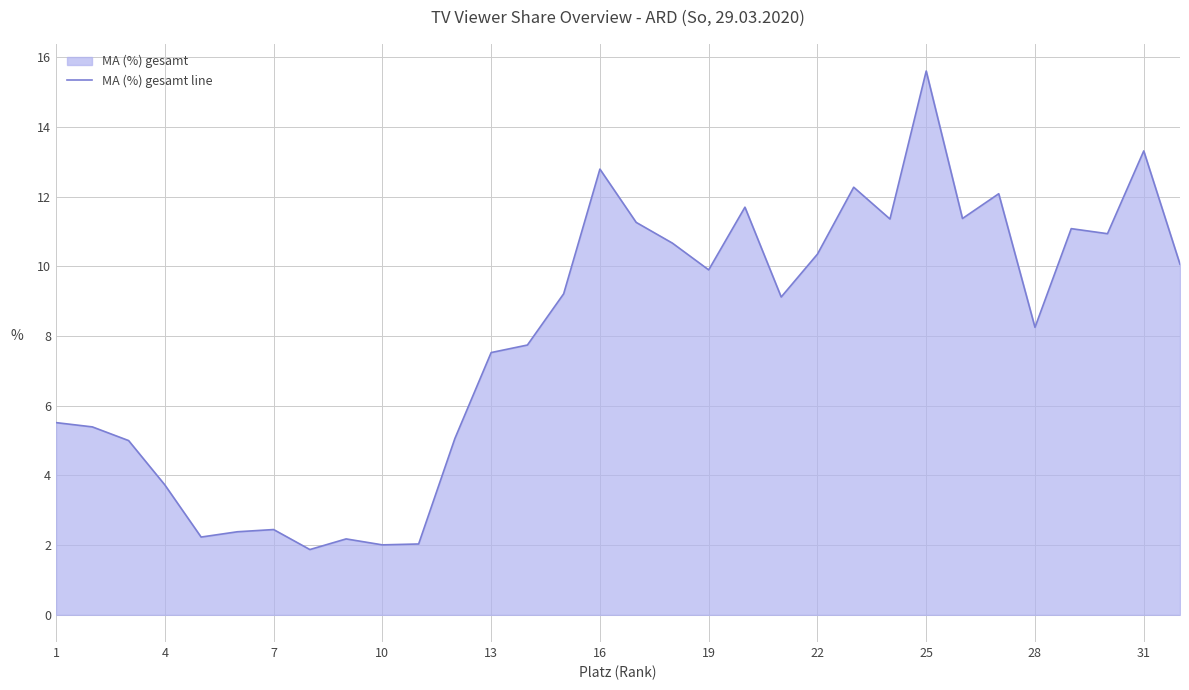

What is the difference between the maximum and minimum values?

13.7